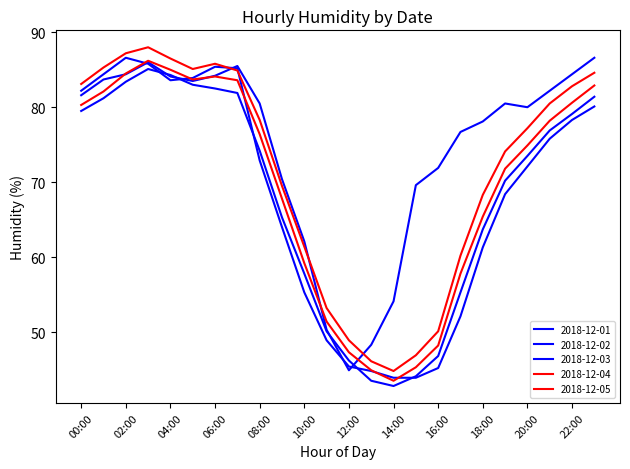

Does the chart have visible grid lines?

No